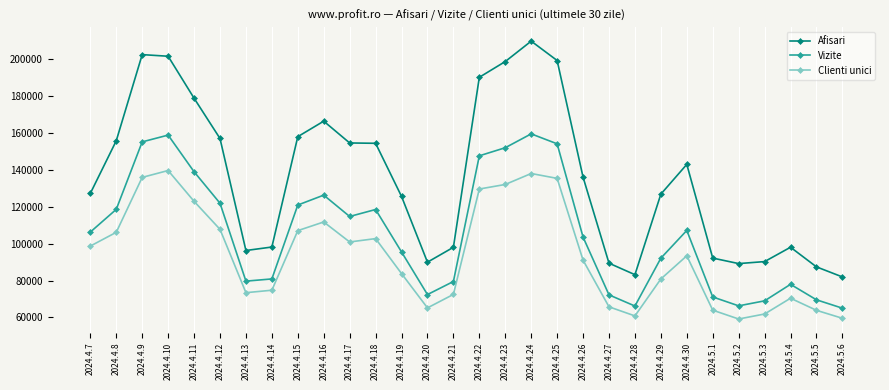

True or false: Vizite and Afisari intersect in this chart.

False